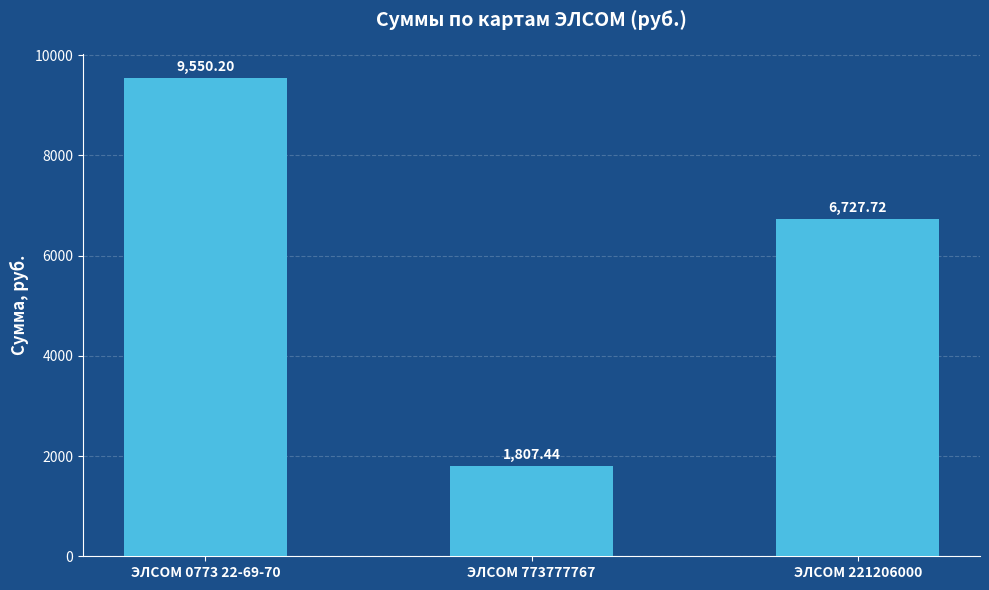

Reading right to left, extract all data points from this chart.

ЭЛСОМ 221206000=6727.7	ЭЛСОМ 773777767=1807.4	ЭЛСОМ 0773 22-69-70=9550.2